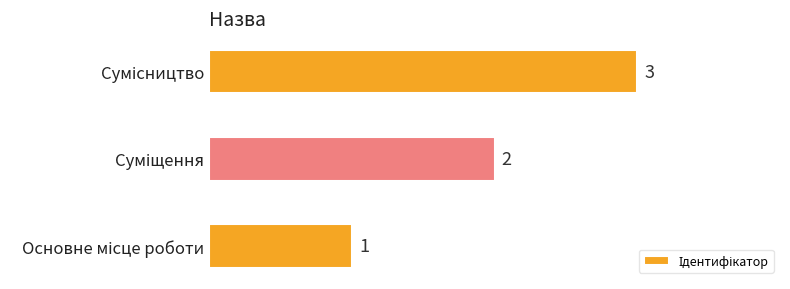

What is the sum of all values?

6